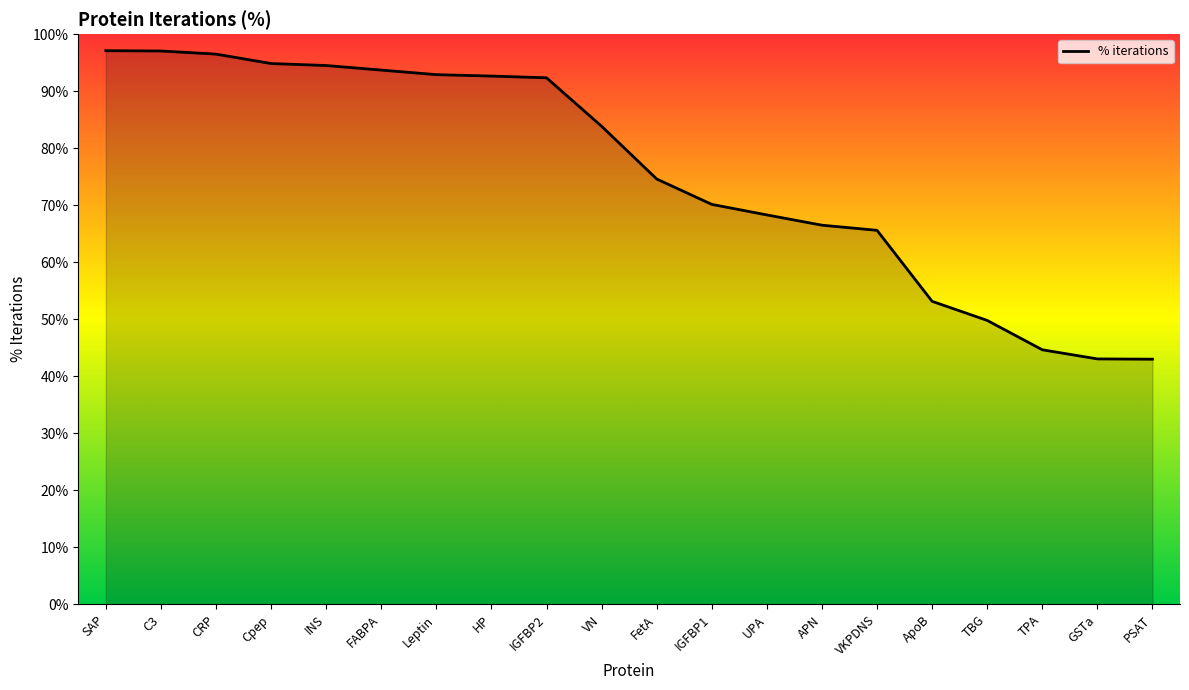

Does the chart display data point markers on the line(s)?

No